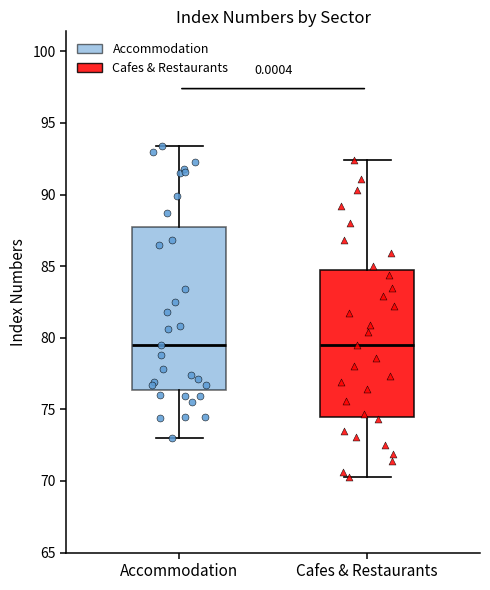

Which box is the tallest, from its lower edge to its upper edge?

Accommodation